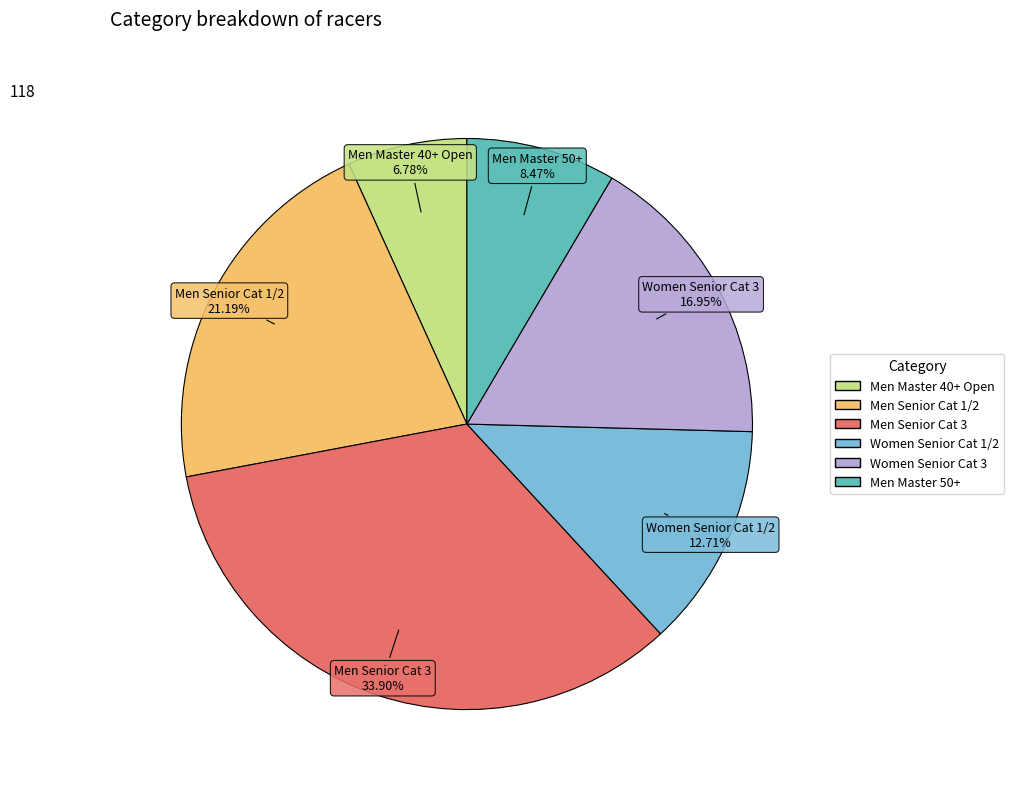

Is it true that Men Master 50+ is 8% of the pie?

True